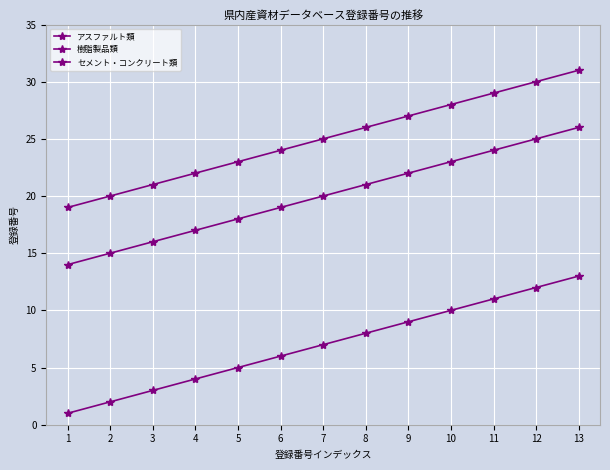

Count the number of categories in the chart.

13